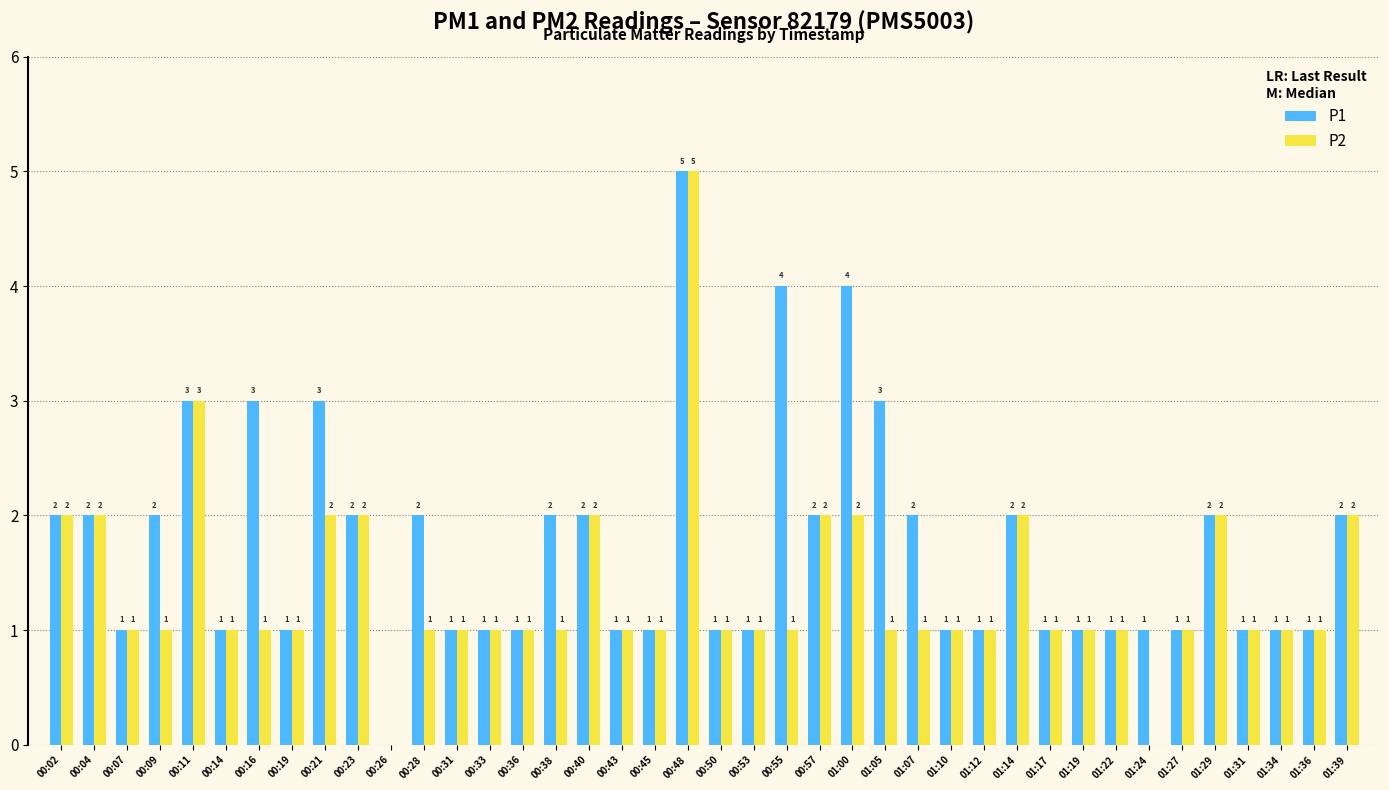

How many data points does each series have?

40